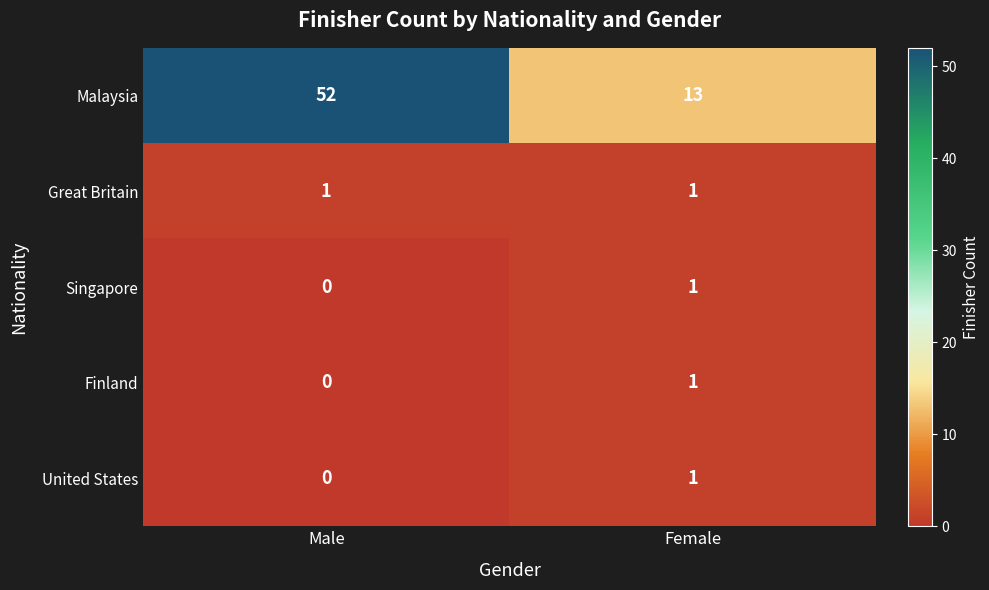

What is the greatest value displayed?

52